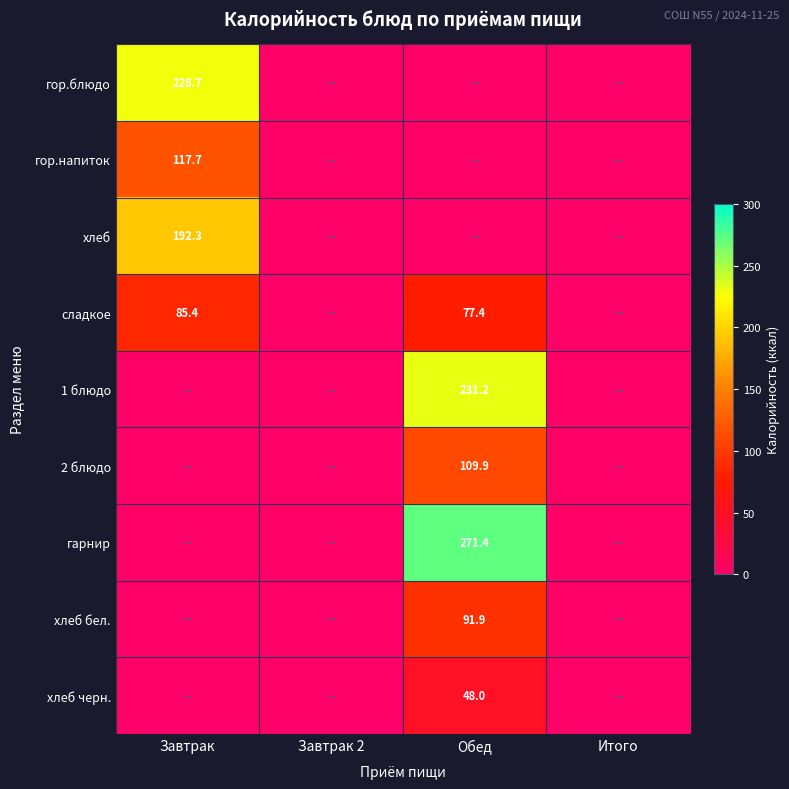

True or false: сладкое has a value of 85.4 at Завтрак.

True